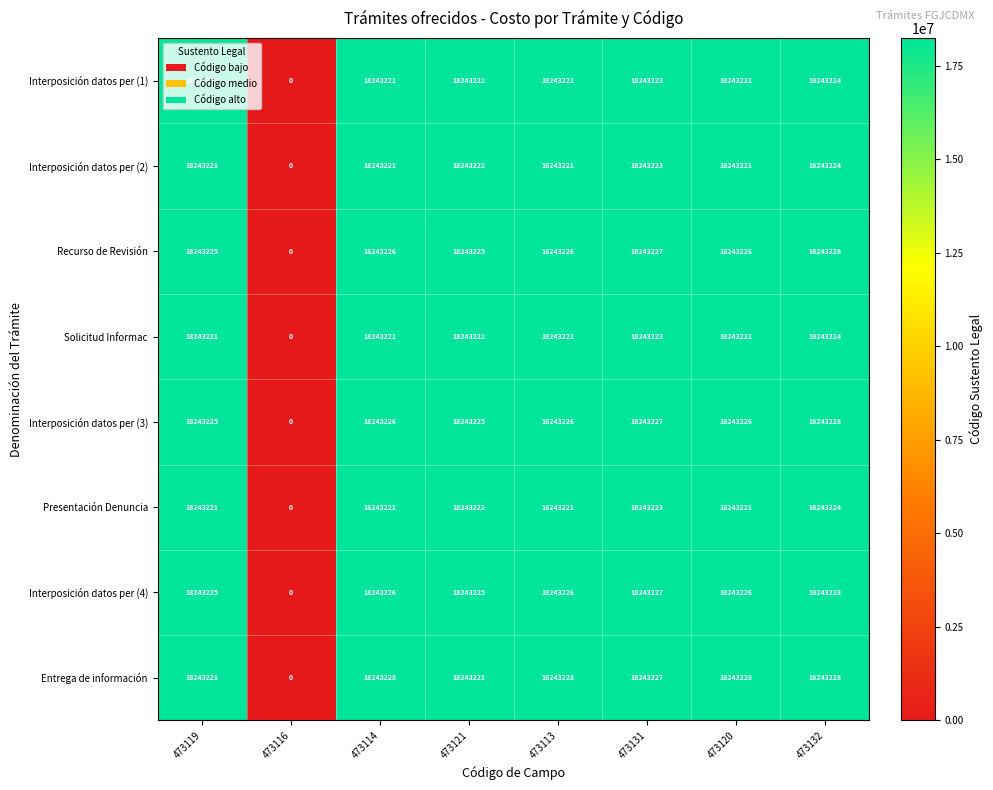

What is the difference between the highest and lowest values at 473119?

4